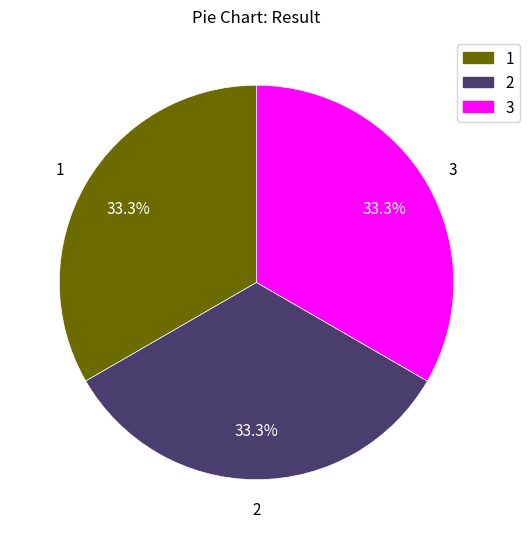

What is the total percentage of 3 and 2?

66.7%